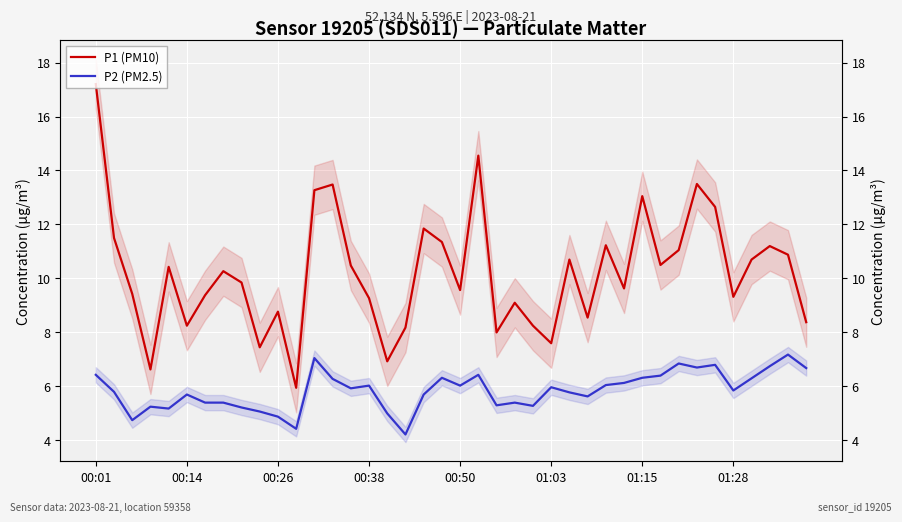

What is the difference between the P2 (PM2.5) values at 36 and 10?

1.4